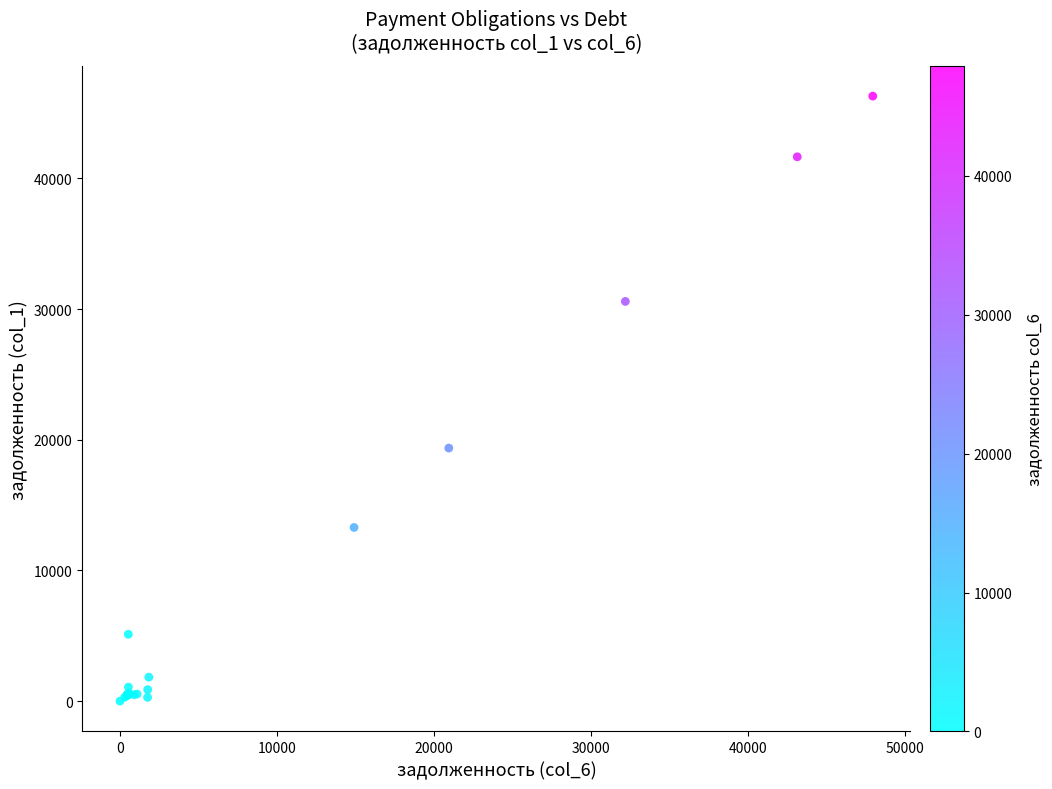

What Y value in the scatter plot is closest to 23149?

19365.4